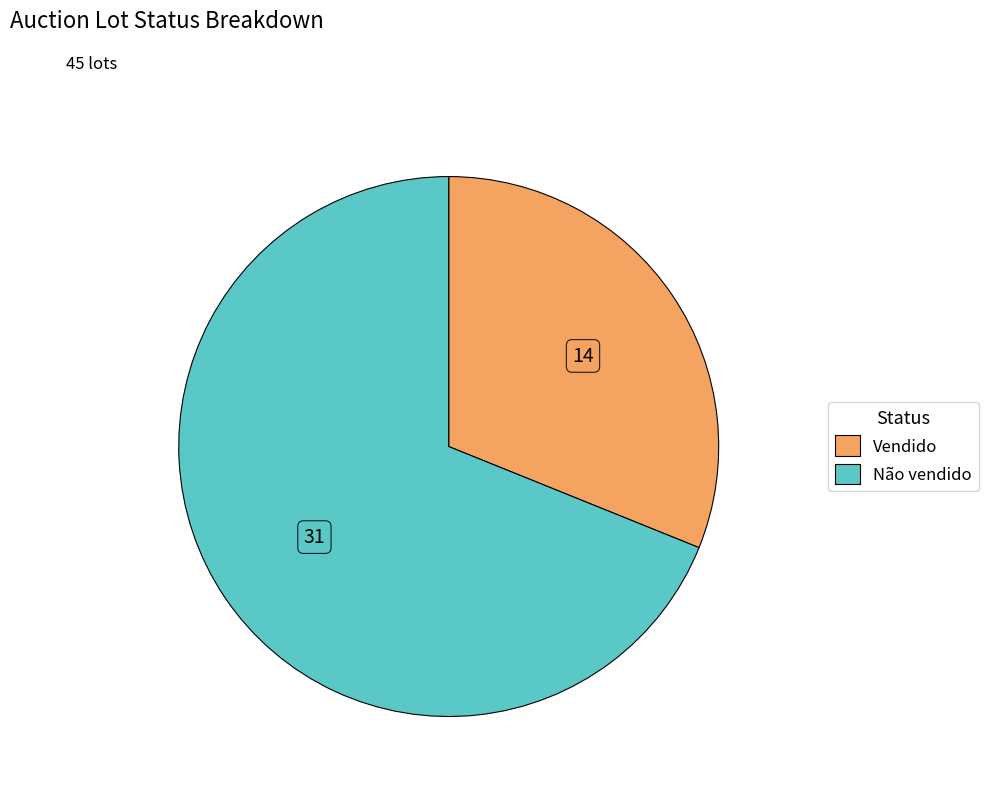

Which category has the smallest portion of the pie?

Vendido